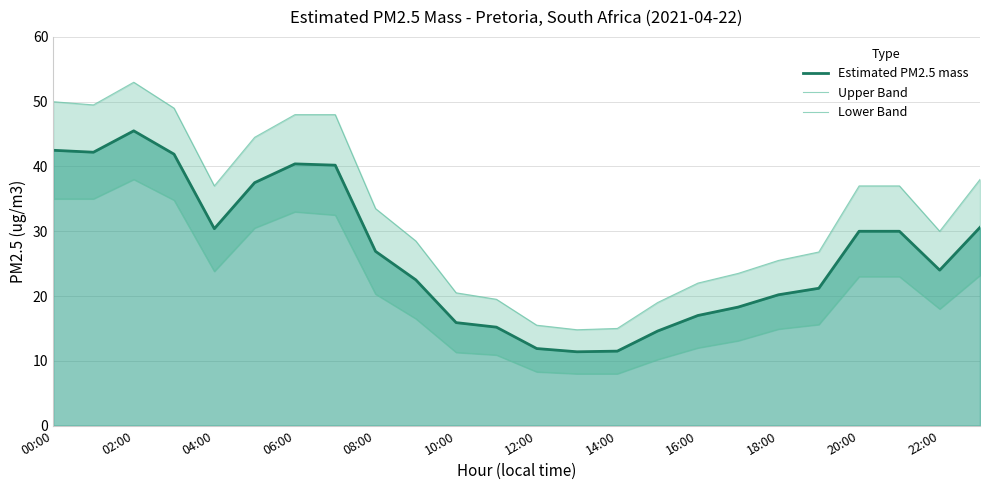

What is the average value of the Estimated PM2.5 mass series?

26.7